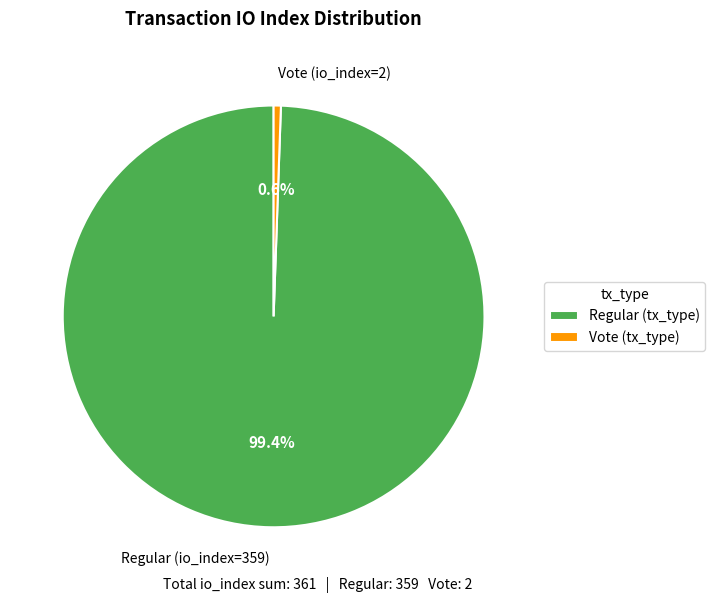

Rank the categories by value from lowest to highest.

Vote (io_index=2), Regular (io_index=359)